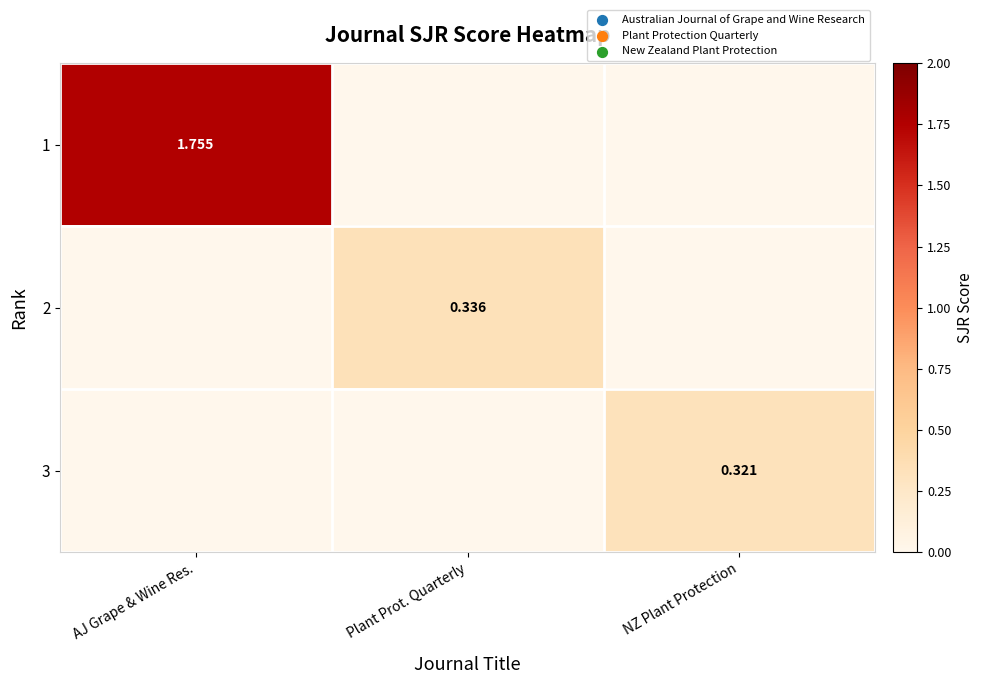

Count the number of data series in this chart.

3